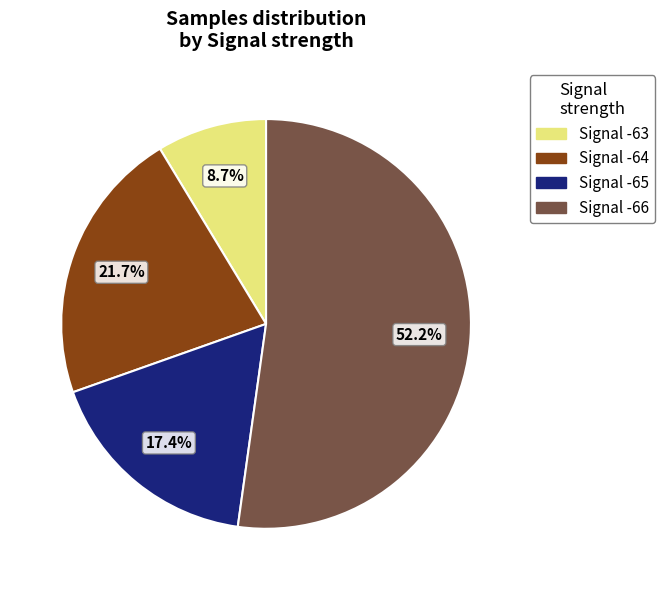

Is there a majority slice in this chart?

Yes